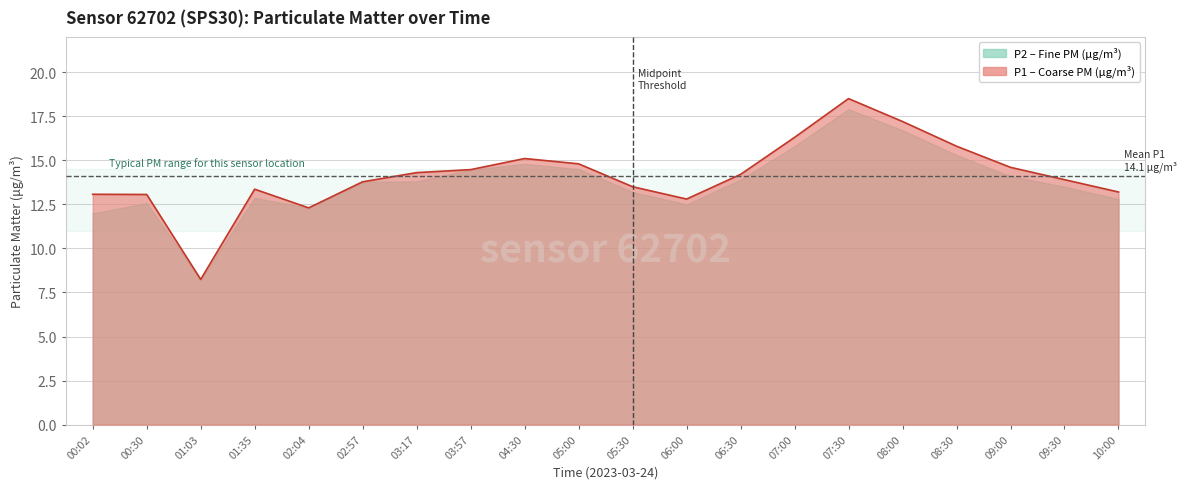

Approximately how many times larger is the value at 05:00 compared to 00:30?

1.1